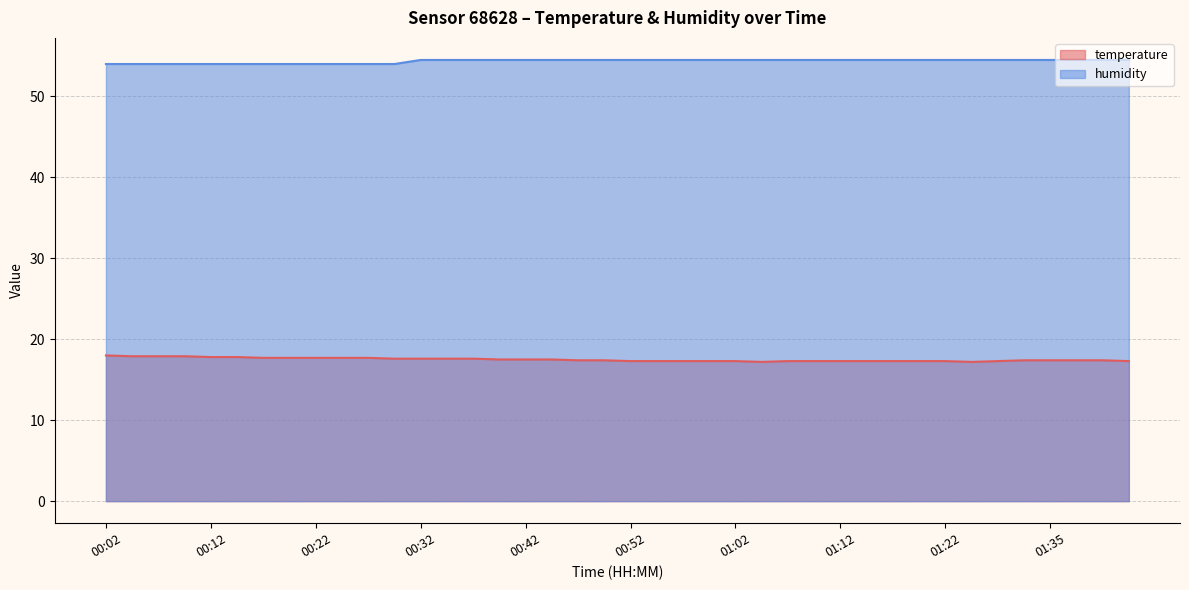

Does the chart display data point markers on the line(s)?

No